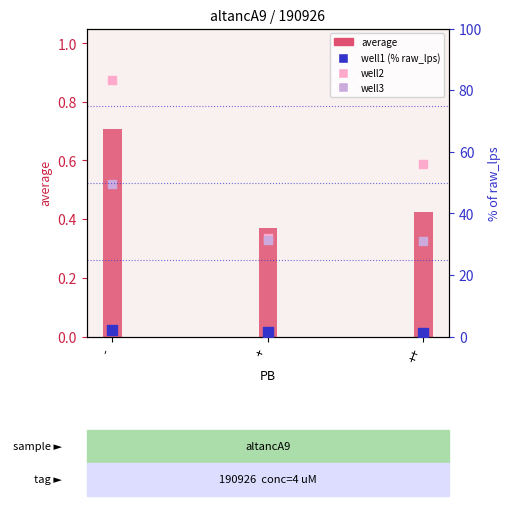

Which series has the largest Y range (max minus min)?

well1 (% of raw_lps)